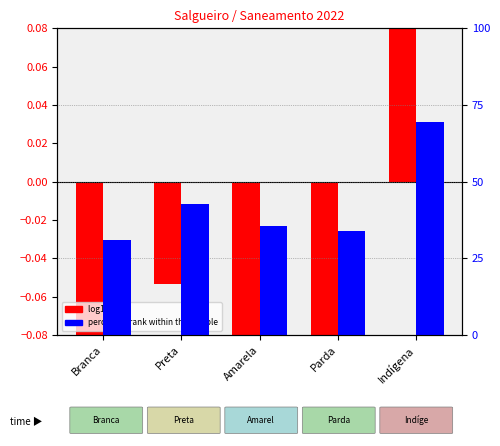

List the labels in order of percentile rank within the sample value, smallest first.

Branca, Parda, Amarela, Preta, Indígena